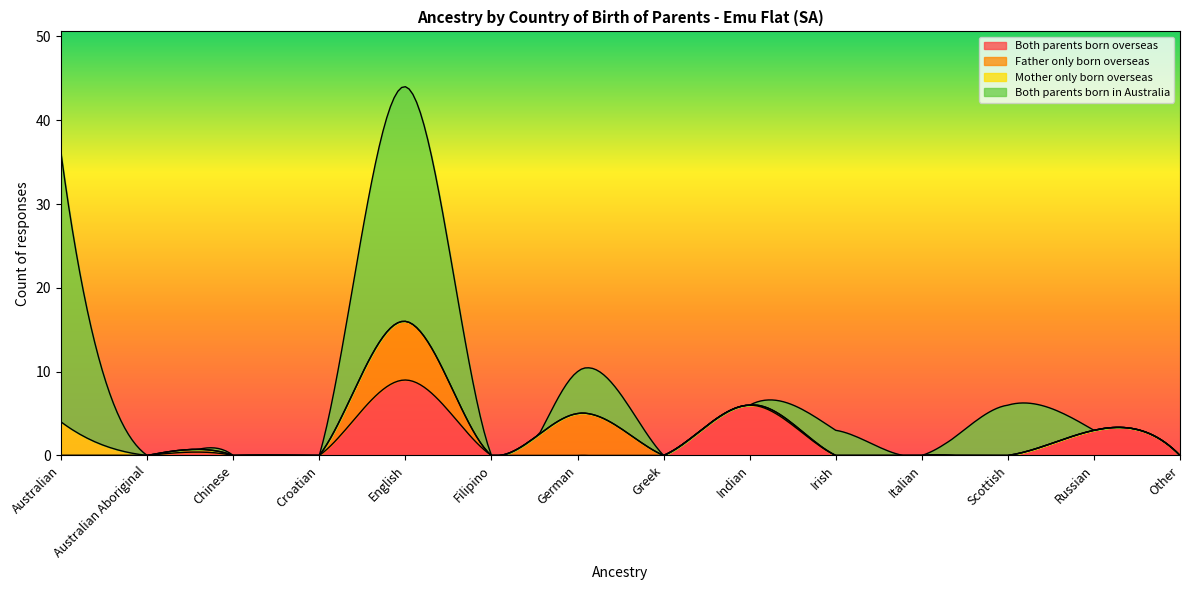

In Both parents born in Australia, how many points are higher than both neighbors (excluding endpoints)?

4